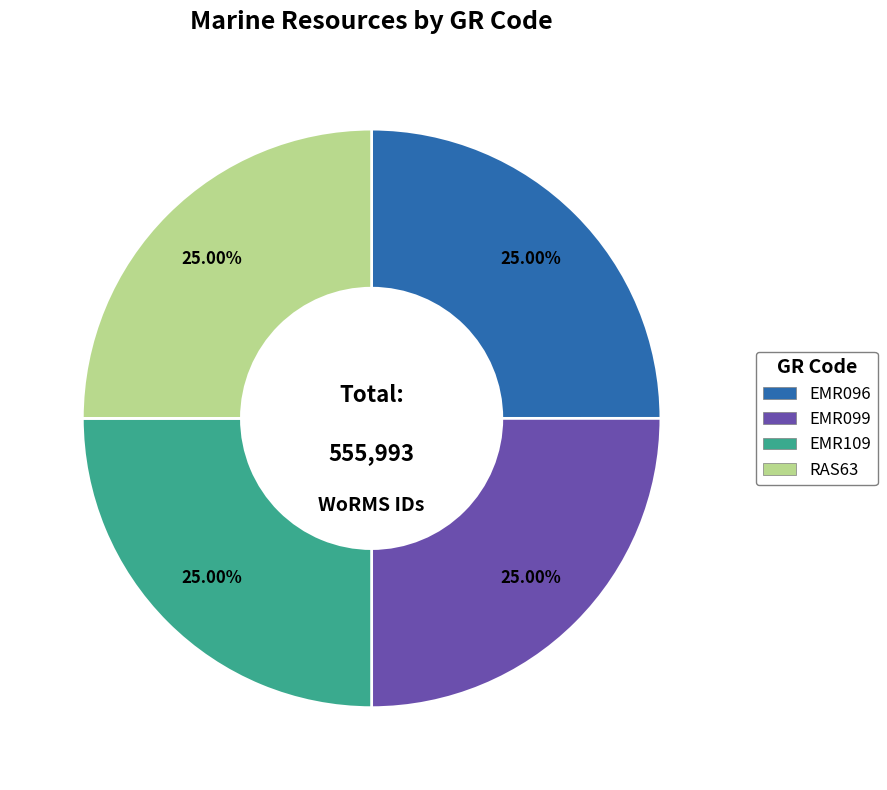

Does any single category account for the majority?

No